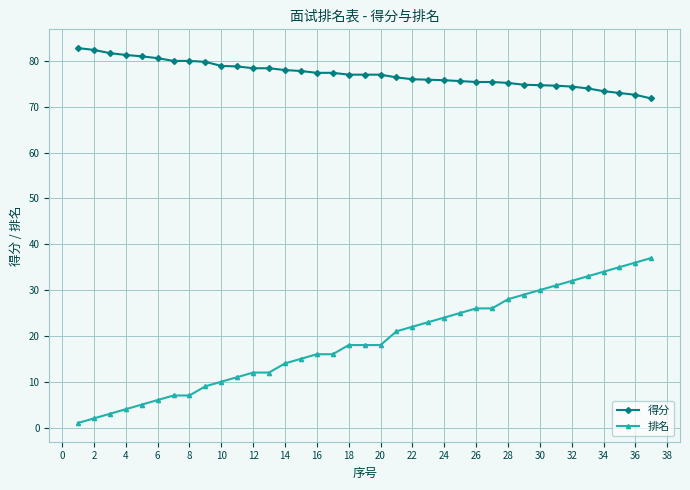

Which series has the widest spread of values?

排名